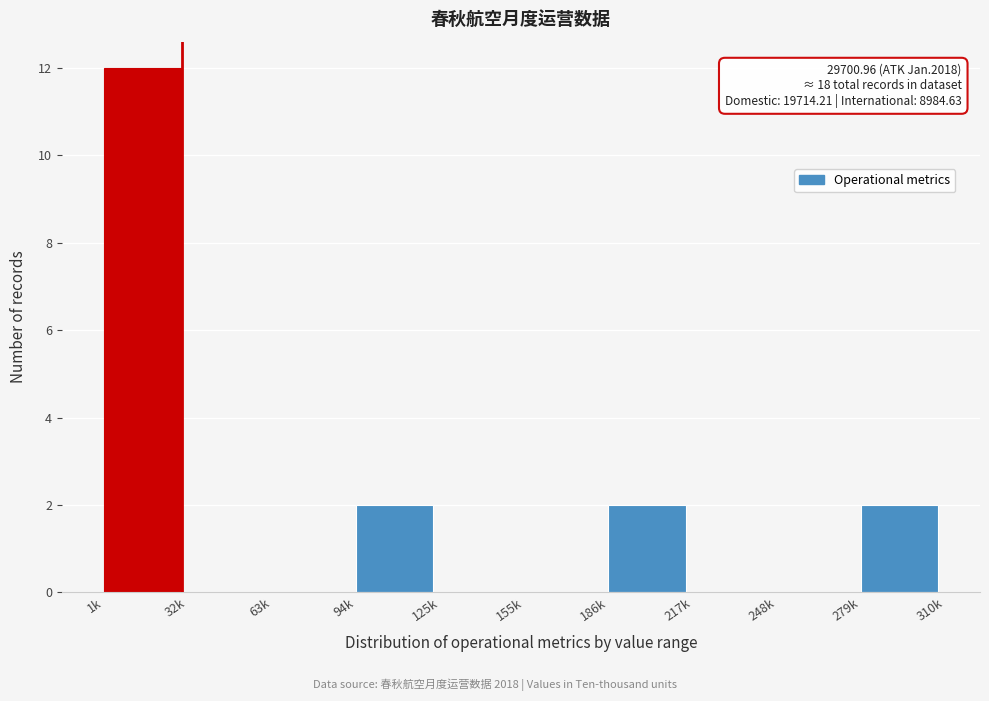

Reading left to right, list all the values displayed in this chart.

1k=12	32k=0	63k=0	94k=2	125k=0	155k=0	186k=2	217k=0	248k=0	279k=2